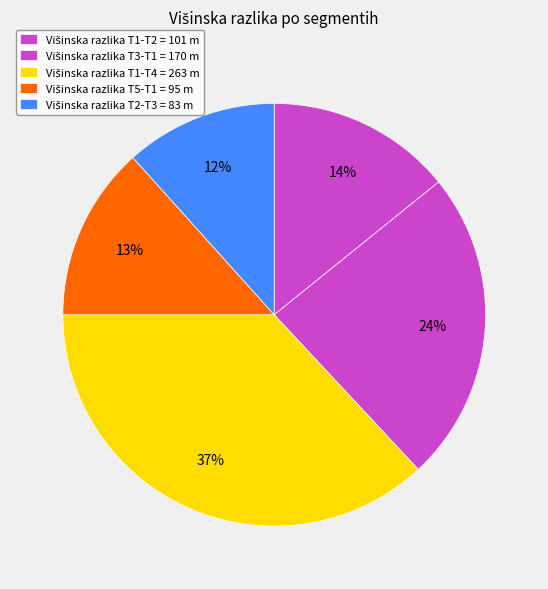

How many slices are in this pie chart?

5